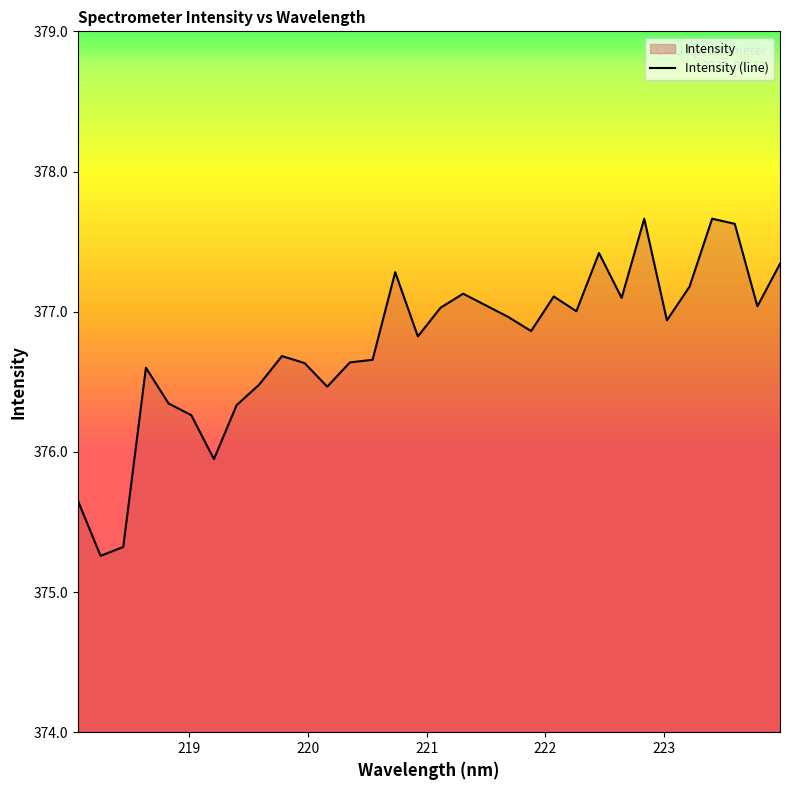

What is the smallest value displayed?

375.3